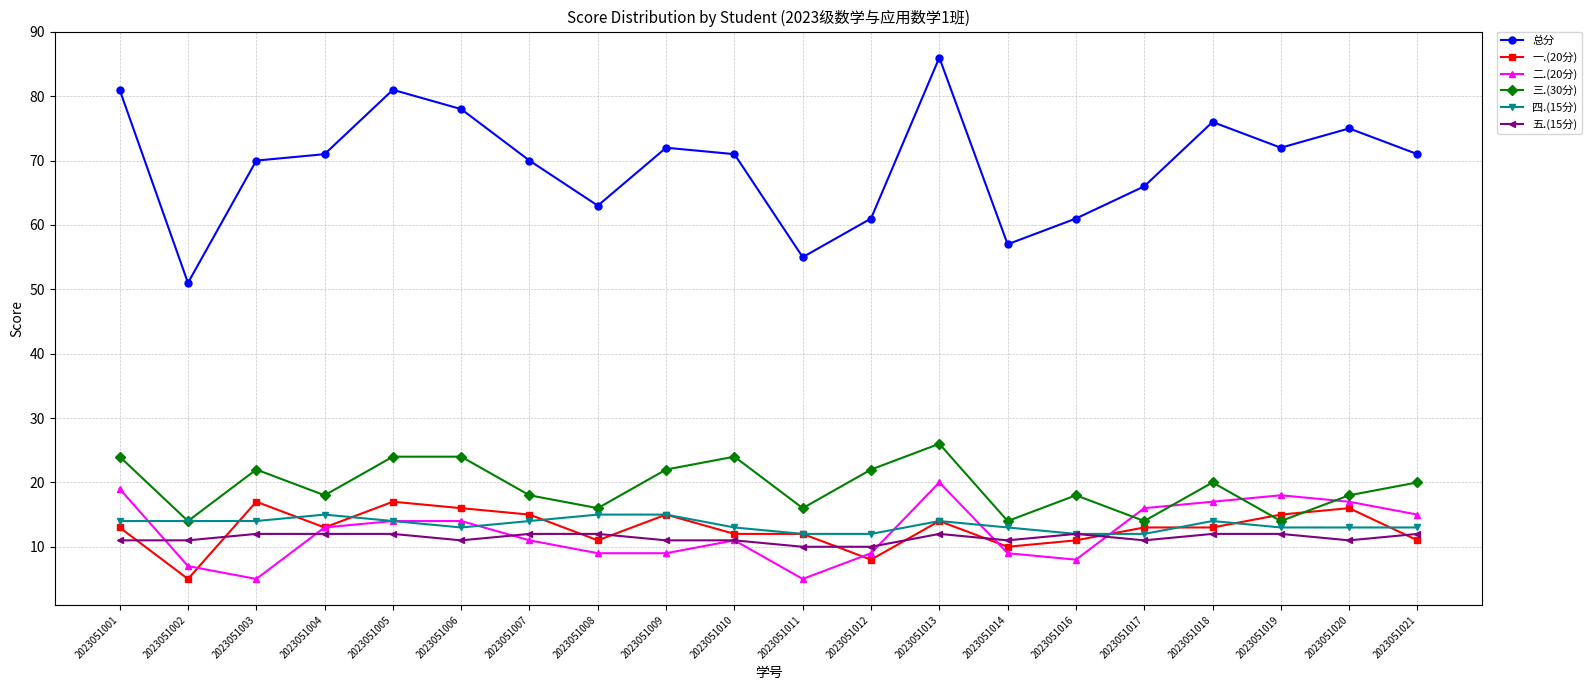

What is the value of the 一.(20分) point at the 12th from the left?

8